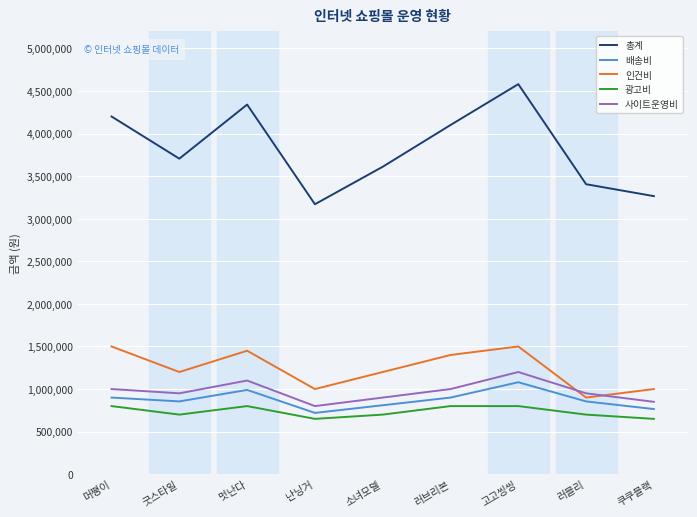

Reading left to right, transcribe all the data shown in this chart.

총계: 머쨍이=4200000	굿스타일=3705000	멋난다=4340000	난닝거=3170000	소녀모델=3610000	러브리본=4100000	고고씽씽=4580000	러블리=3405000	쿠쿠블랙=3265000
배송비: 머쨍이=900000	굿스타일=855000	멋난다=990000	난닝거=720000	소녀모델=810000	러브리본=900000	고고씽씽=1080000	러블리=855000	쿠쿠블랙=765000
인건비: 머쨍이=1500000	굿스타일=1200000	멋난다=1450000	난닝거=1000000	소녀모델=1200000	러브리본=1400000	고고씽씽=1500000	러블리=900000	쿠쿠블랙=1000000
광고비: 머쨍이=800000	굿스타일=700000	멋난다=800000	난닝거=650000	소녀모델=700000	러브리본=800000	고고씽씽=800000	러블리=700000	쿠쿠블랙=650000
사이트운영비: 머쨍이=1000000	굿스타일=950000	멋난다=1100000	난닝거=800000	소녀모델=900000	러브리본=1000000	고고씽씽=1200000	러블리=950000	쿠쿠블랙=850000